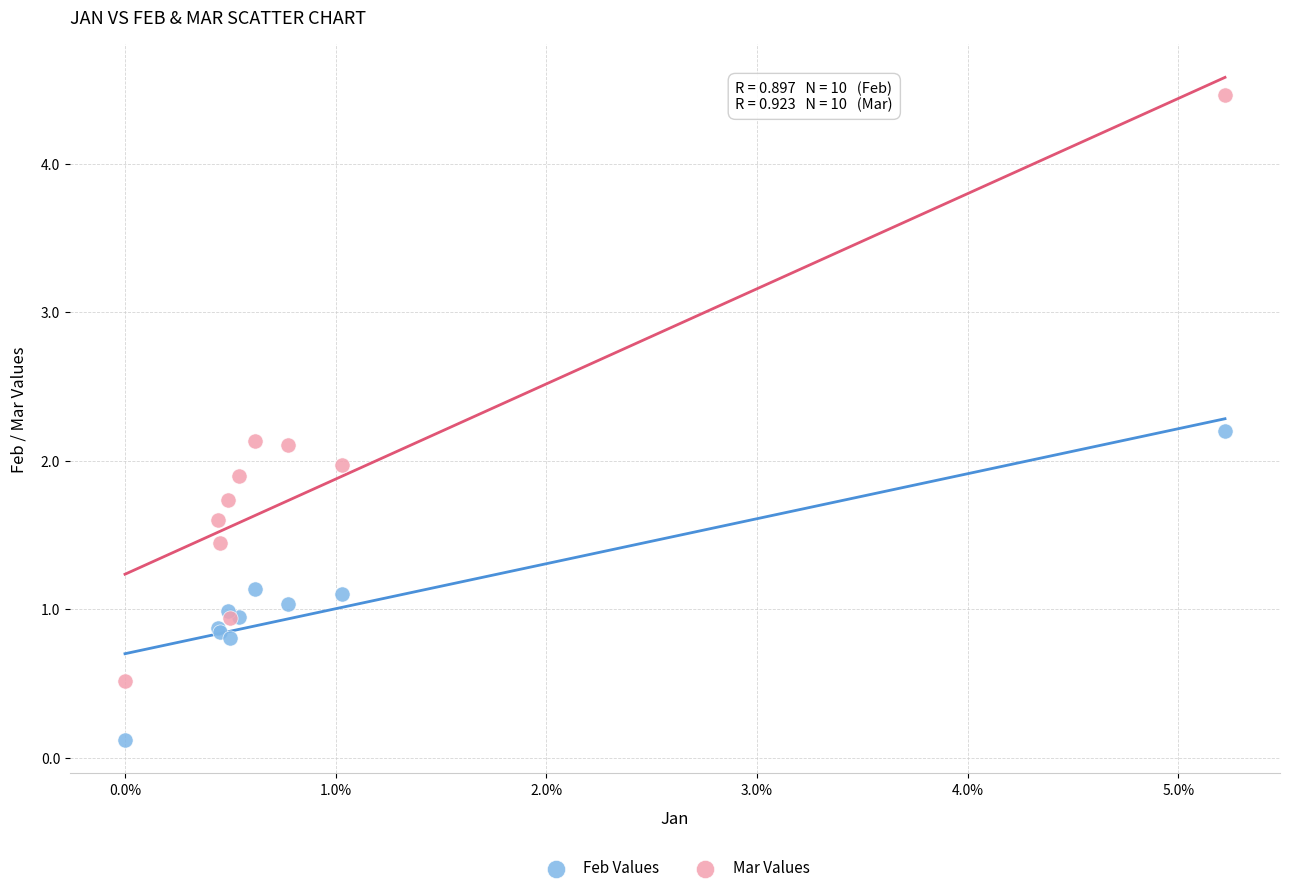

Which series has the largest Y range (max minus min)?

Mar Values